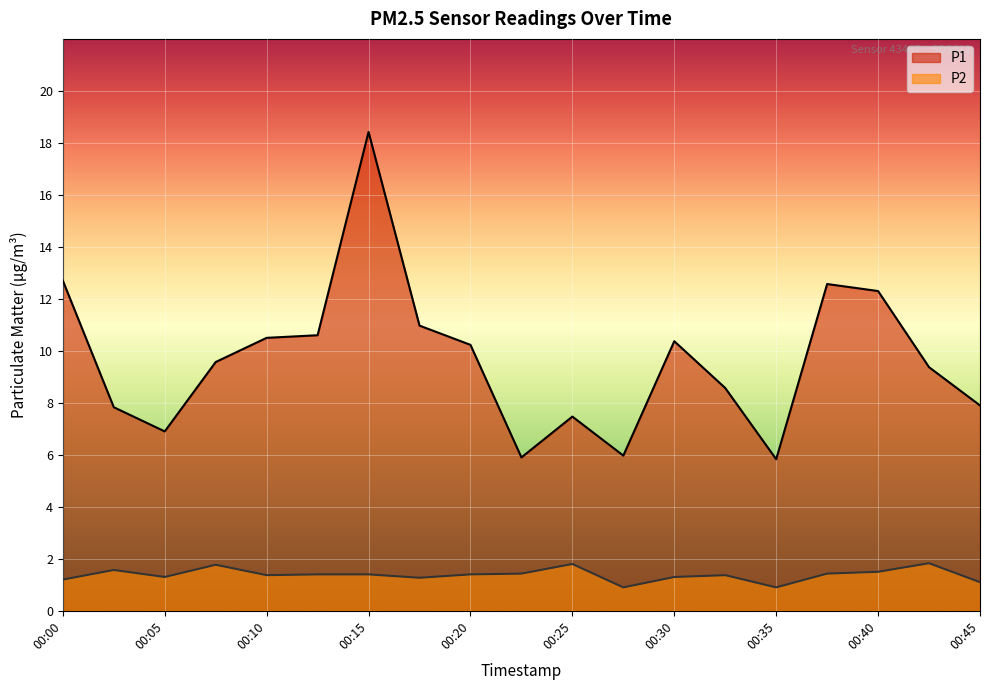

Is the value of P1 at 00:27 greater than the value of P2 at 00:35?

Yes